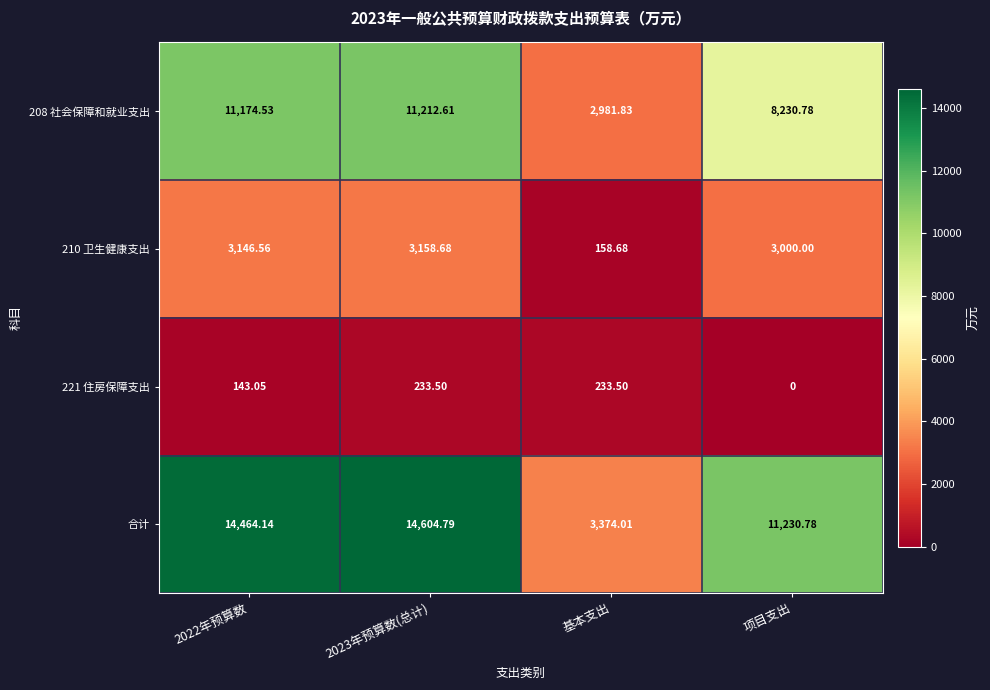

At which category does the chart reach its minimum across all series?

项目支出